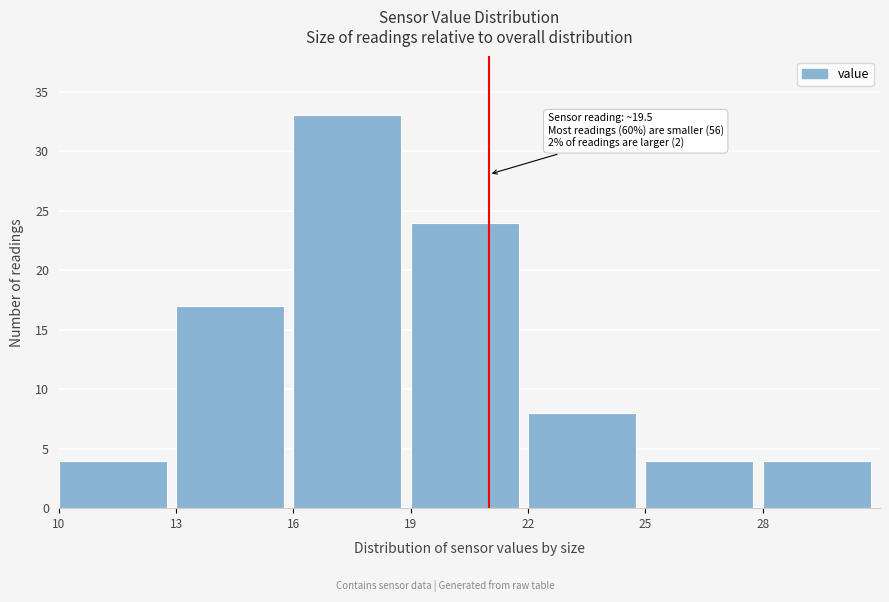

Over which range of the x-axis is the bar tallest?

16 to 19